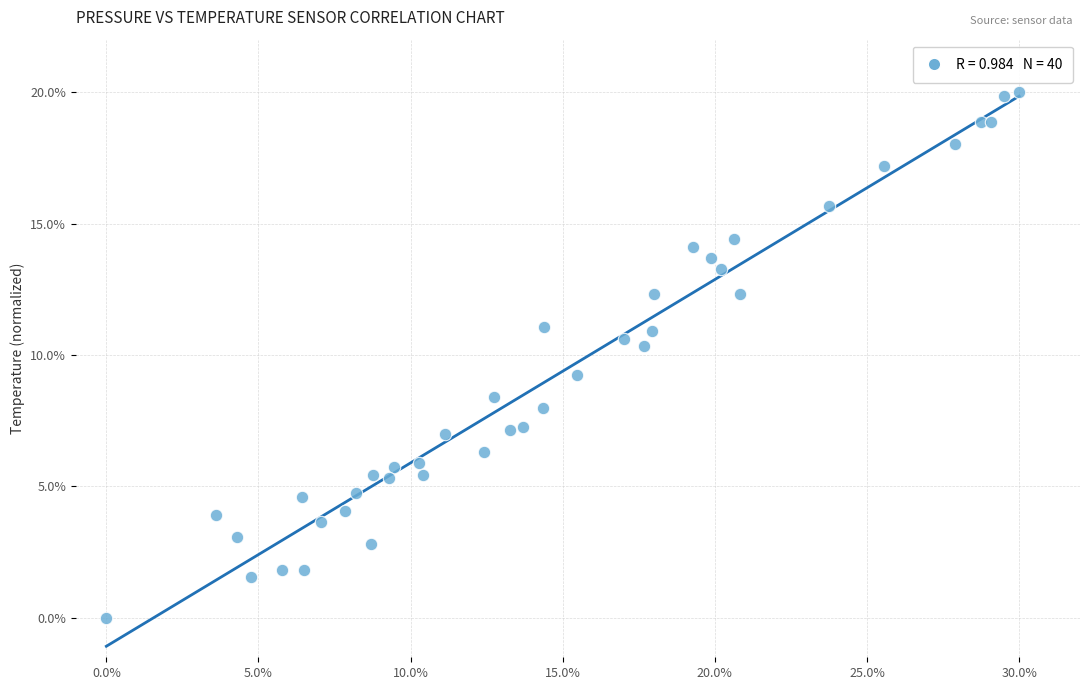

What Y value in the scatter plot is closest to 10?

10.3